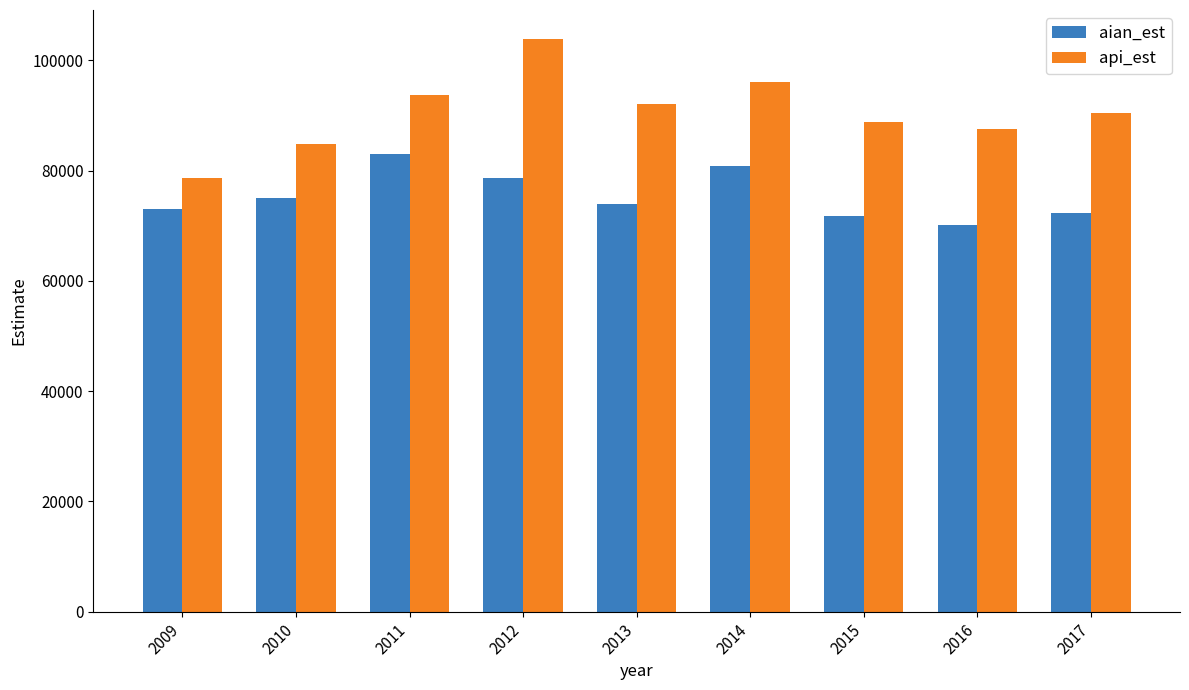

Rank the series at 2016 from lowest to highest value.

aian_est, api_est